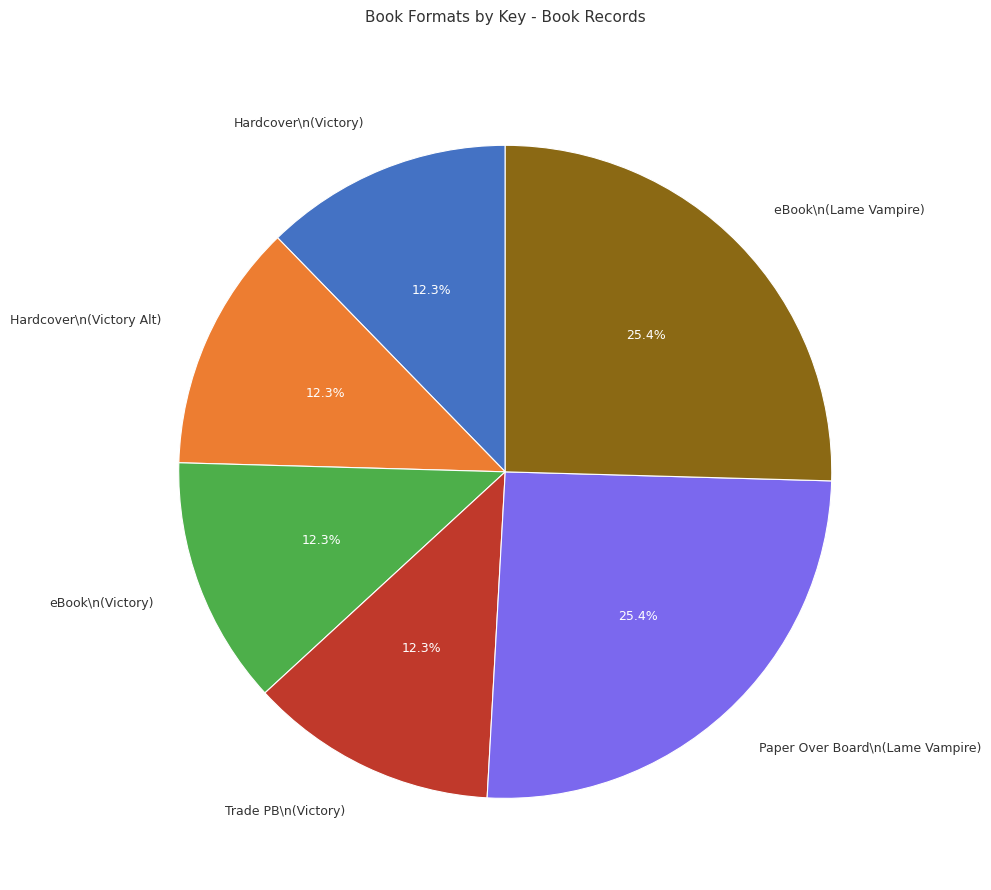

Does any single category account for the majority?

No